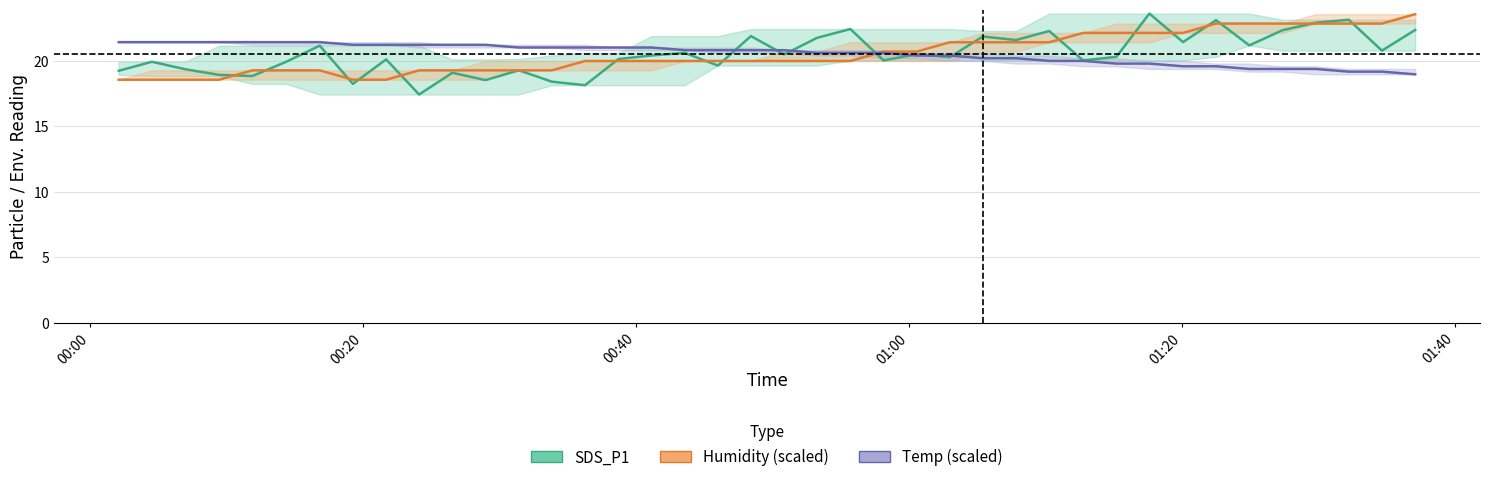

What is the spread (max minus min) of values at 2024/03/06 00:50:51?

0.8